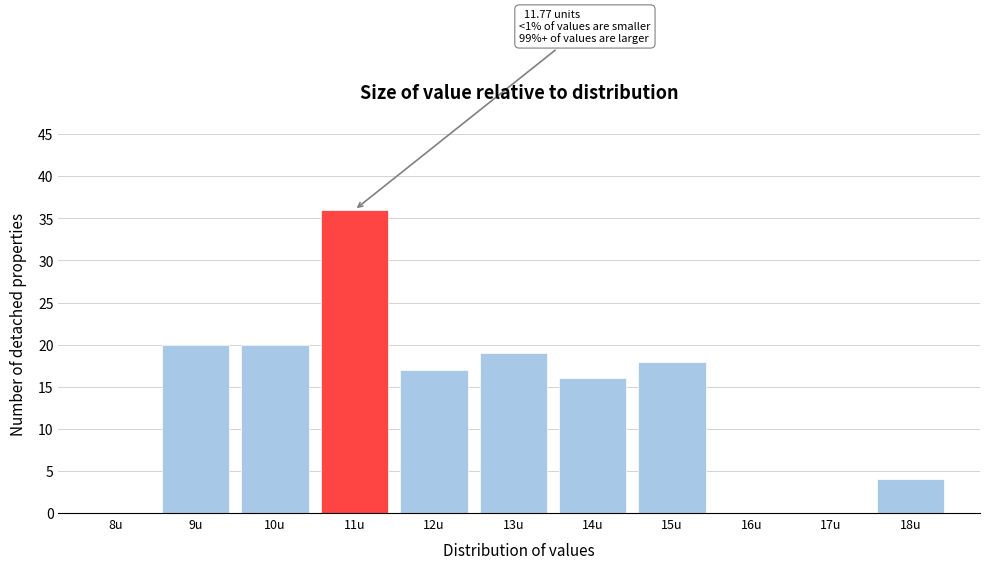

Reading left to right, extract all data points from this chart.

8u=0	9u=20	10u=20	11u=36	12u=17	13u=19	14u=16	15u=18	16u=0	17u=0	18u=4